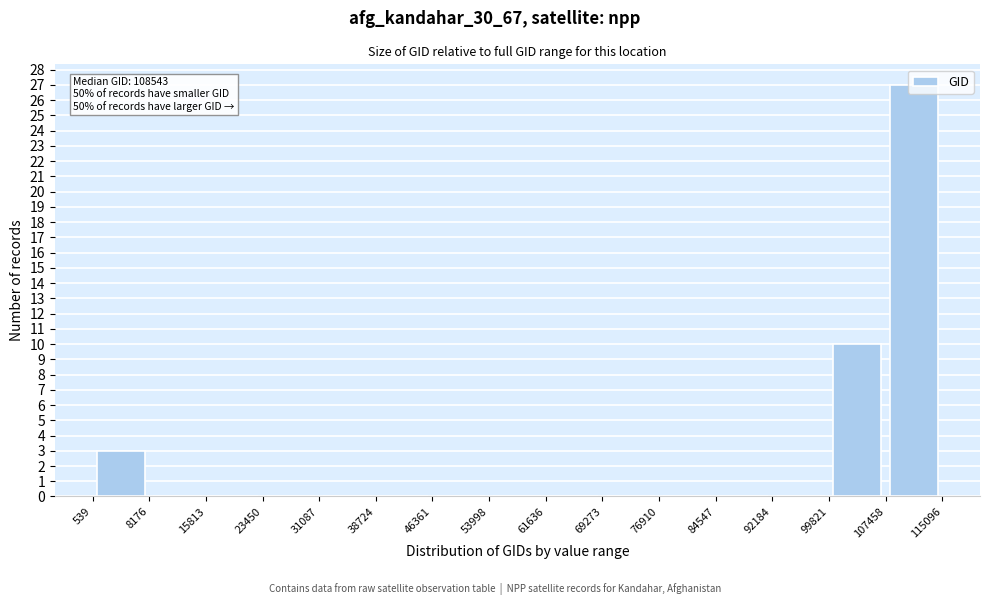

Which range on the x-axis has the tallest bar?

107458 to 115096